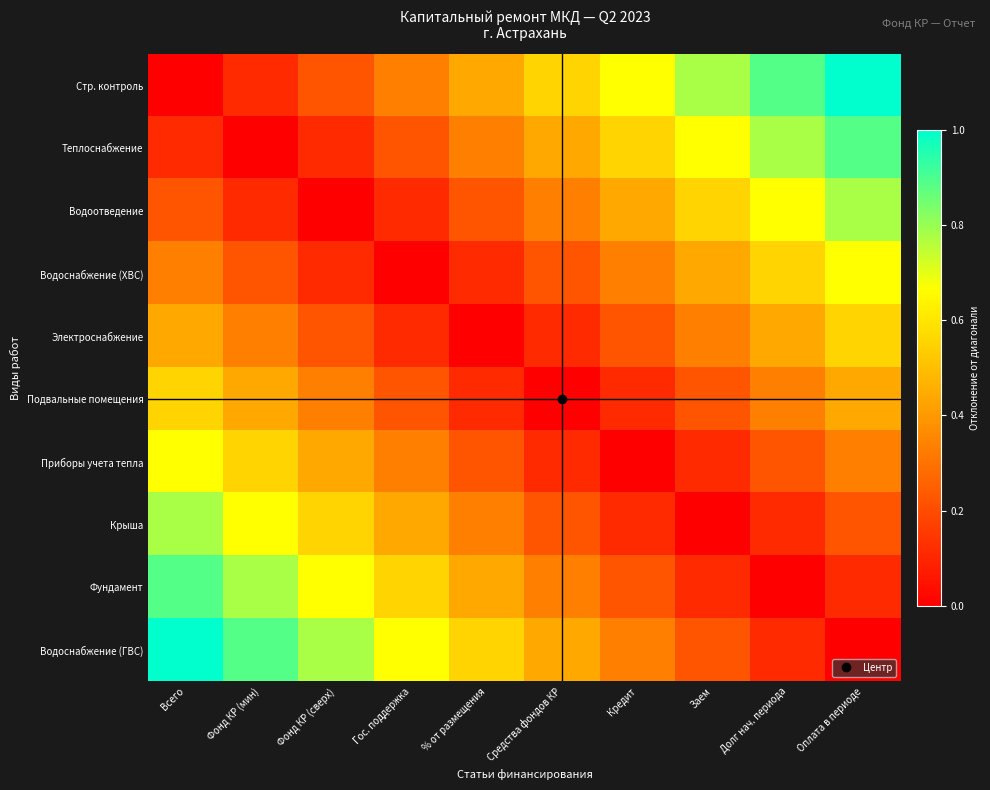

Reading right to left, what are all the values shown in this chart?

Стр. контроль: Оплата в периоде=1.0	Долг нач. периода=0.9	Заем=0.8	Кредит=0.7	Средства фондов КР=0.6	% от размещения=0.4	Гос. поддержка=0.3	Фонд КР (сверх)=0.2	Фонд КР (мин)=0.1	Всего=0.0
Теплоснабжение: Оплата в периоде=0.9	Долг нач. периода=0.8	Заем=0.7	Кредит=0.6	Средства фондов КР=0.4	% от размещения=0.3	Гос. поддержка=0.2	Фонд КР (сверх)=0.1	Фонд КР (мин)=0.0	Всего=0.1
Водоотведение: Оплата в периоде=0.8	Долг нач. периода=0.7	Заем=0.6	Кредит=0.4	Средства фондов КР=0.3	% от размещения=0.2	Гос. поддержка=0.1	Фонд КР (сверх)=0.0	Фонд КР (мин)=0.1	Всего=0.2
Водоснабжение (ХВС): Оплата в периоде=0.7	Долг нач. периода=0.6	Заем=0.4	Кредит=0.3	Средства фондов КР=0.2	% от размещения=0.1	Гос. поддержка=0.0	Фонд КР (сверх)=0.1	Фонд КР (мин)=0.2	Всего=0.3
Электроснабжение: Оплата в периоде=0.6	Долг нач. периода=0.4	Заем=0.3	Кредит=0.2	Средства фондов КР=0.1	% от размещения=0.0	Гос. поддержка=0.1	Фонд КР (сверх)=0.2	Фонд КР (мин)=0.3	Всего=0.4
Подвальные помещения: Оплата в периоде=0.4	Долг нач. периода=0.3	Заем=0.2	Кредит=0.1	Средства фондов КР=0.0	% от размещения=0.1	Гос. поддержка=0.2	Фонд КР (сверх)=0.3	Фонд КР (мин)=0.4	Всего=0.6
Приборы учета тепла: Оплата в периоде=0.3	Долг нач. периода=0.2	Заем=0.1	Кредит=0.0	Средства фондов КР=0.1	% от размещения=0.2	Гос. поддержка=0.3	Фонд КР (сверх)=0.4	Фонд КР (мин)=0.6	Всего=0.7
Крыша: Оплата в периоде=0.2	Долг нач. периода=0.1	Заем=0.0	Кредит=0.1	Средства фондов КР=0.2	% от размещения=0.3	Гос. поддержка=0.4	Фонд КР (сверх)=0.6	Фонд КР (мин)=0.7	Всего=0.8
Фундамент: Оплата в периоде=0.1	Долг нач. периода=0.0	Заем=0.1	Кредит=0.2	Средства фондов КР=0.3	% от размещения=0.4	Гос. поддержка=0.6	Фонд КР (сверх)=0.7	Фонд КР (мин)=0.8	Всего=0.9
Водоснабжение (ГВС): Оплата в периоде=0.0	Долг нач. периода=0.1	Заем=0.2	Кредит=0.3	Средства фондов КР=0.4	% от размещения=0.6	Гос. поддержка=0.7	Фонд КР (сверх)=0.8	Фонд КР (мин)=0.9	Всего=1.0